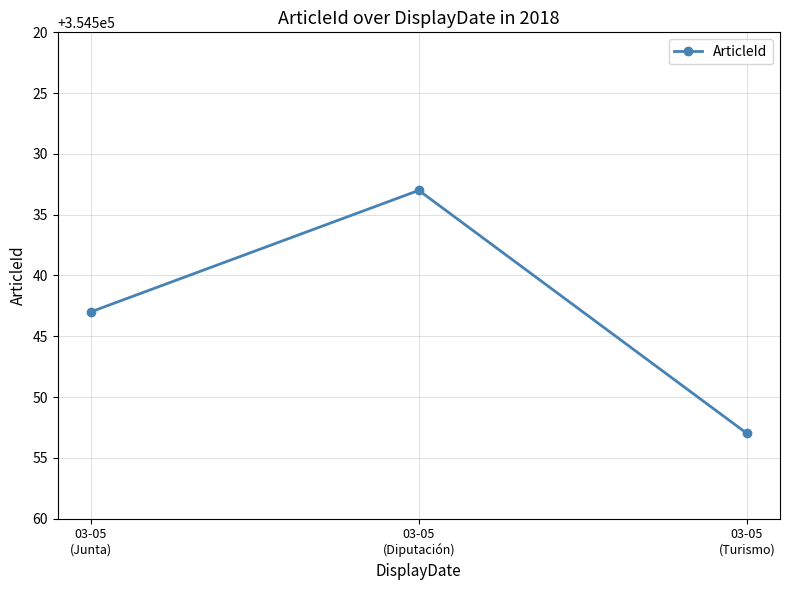

Is it true that the value at 03-05
(Turismo) is 170289?

False